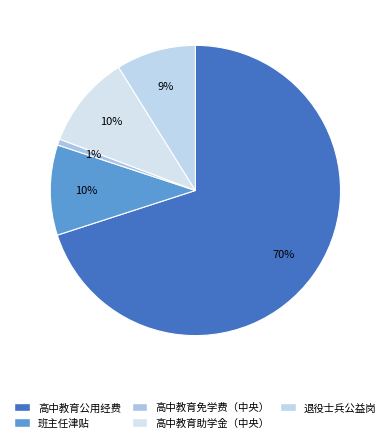

Is there a majority slice in this chart?

Yes